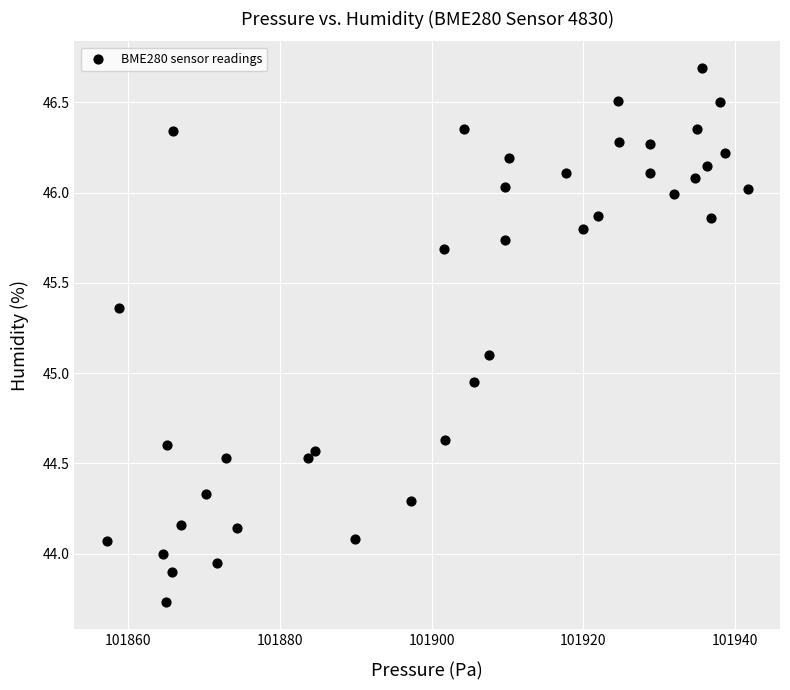

What is the range of X values (max minus min)?

84.5